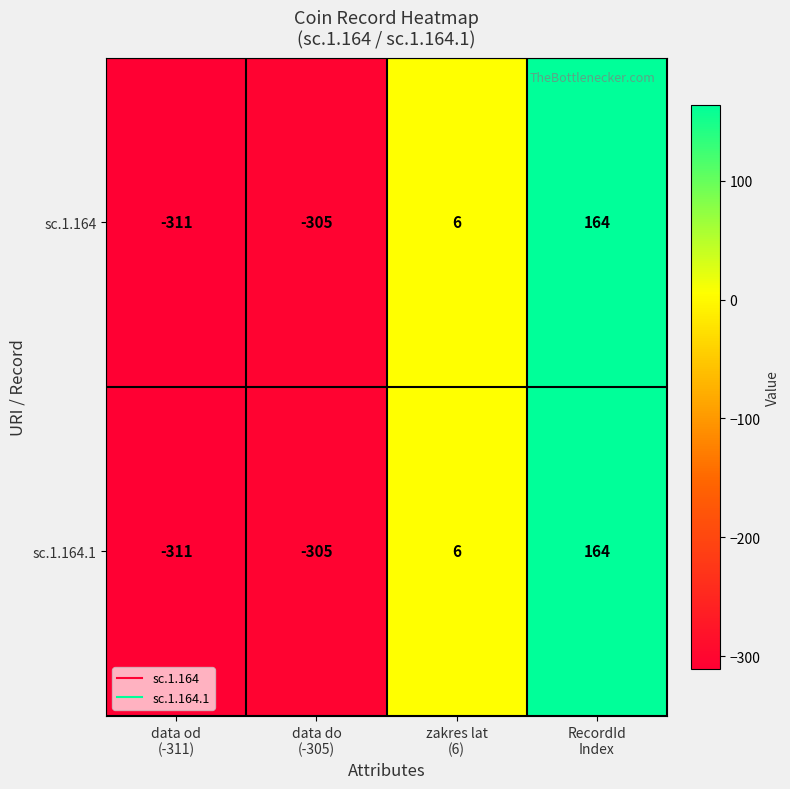

What is the difference between the maximum and minimum values in the sc.1.164.1 series?

475